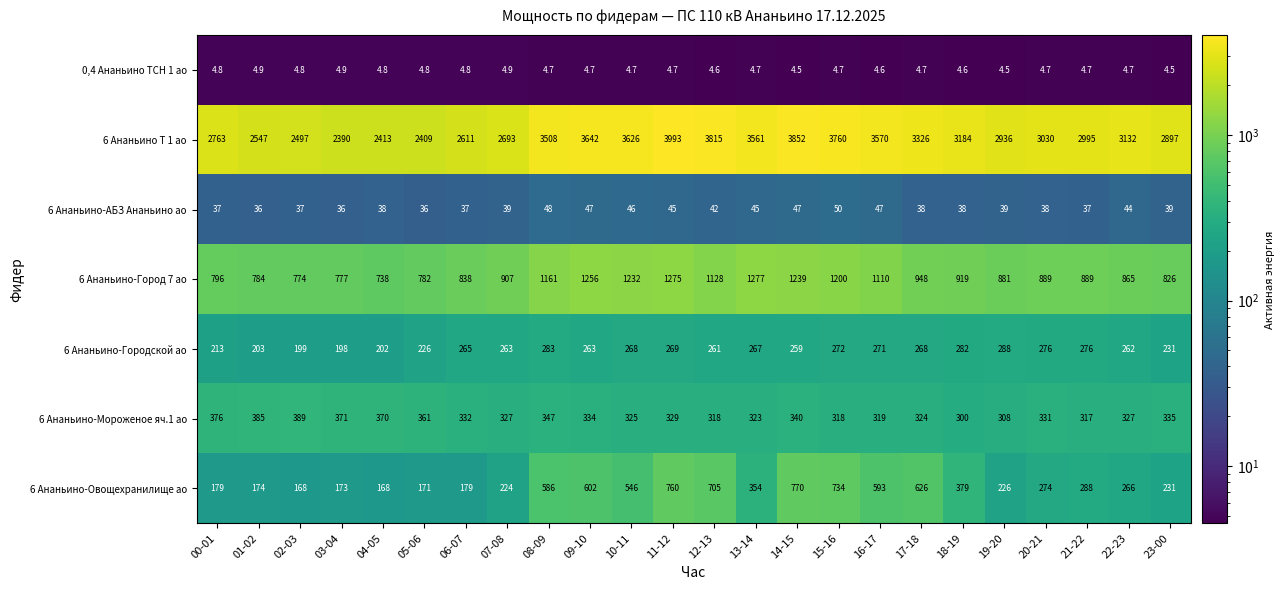

Is it true that 6 Ананьино-Овощехранилище ао equals 37.0 at 04-05?

False